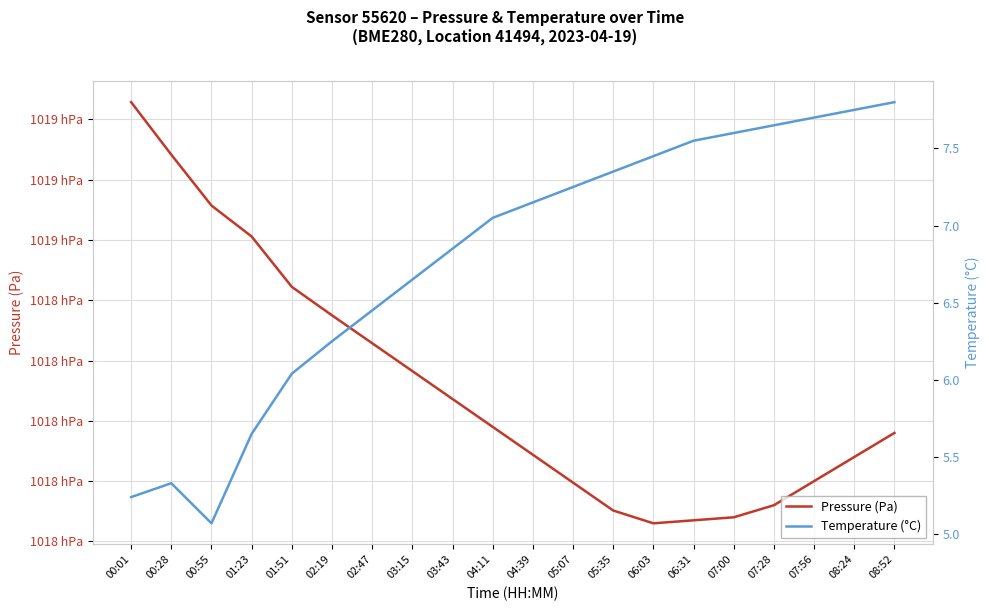

At which category does the chart reach its minimum across all series?

00:55